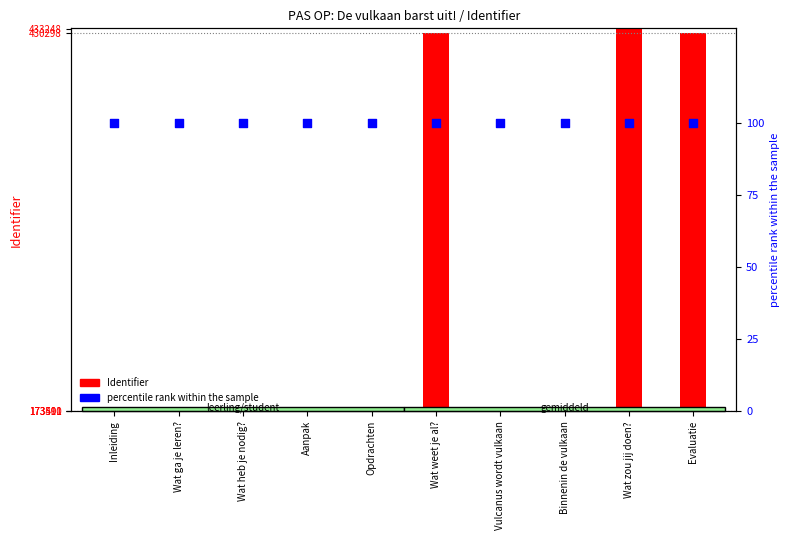

Which series reaches the minimum Y coordinate?

Identifier (count)